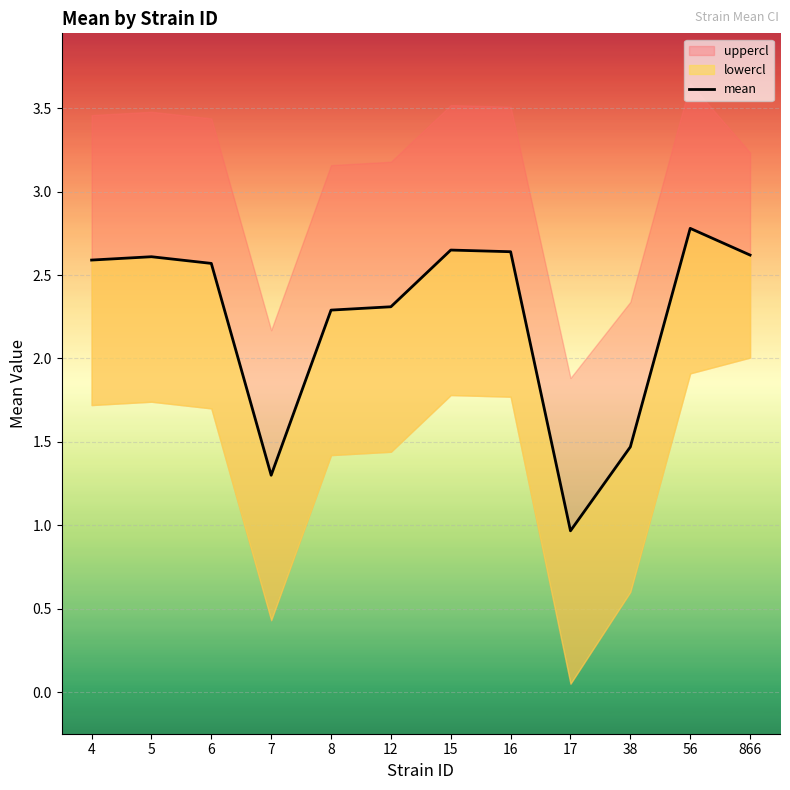

How many data points are less than 2?

3